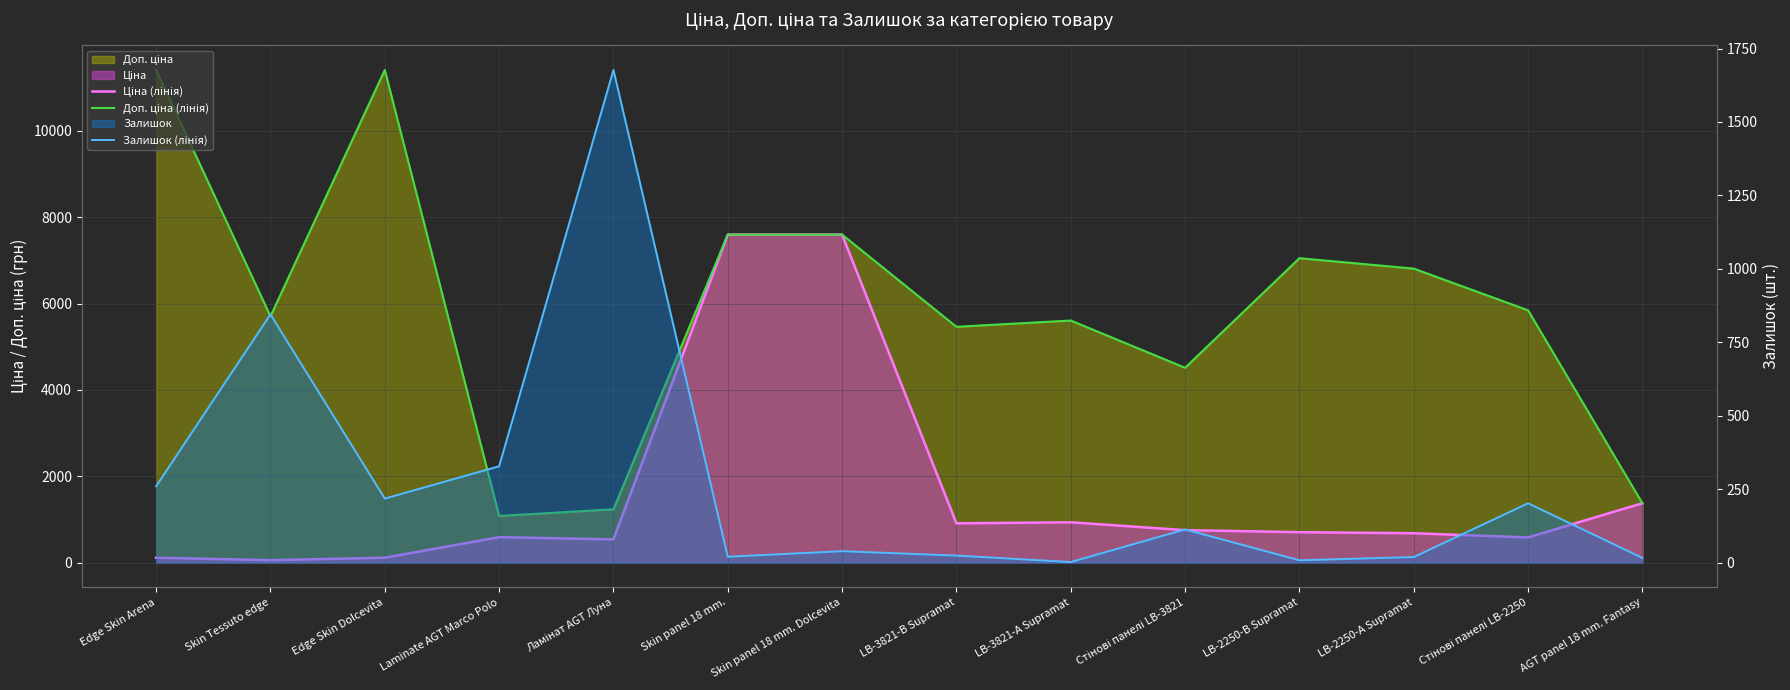

True or false: Залишок (лінія) has more than 2 points higher than both neighbors.

True